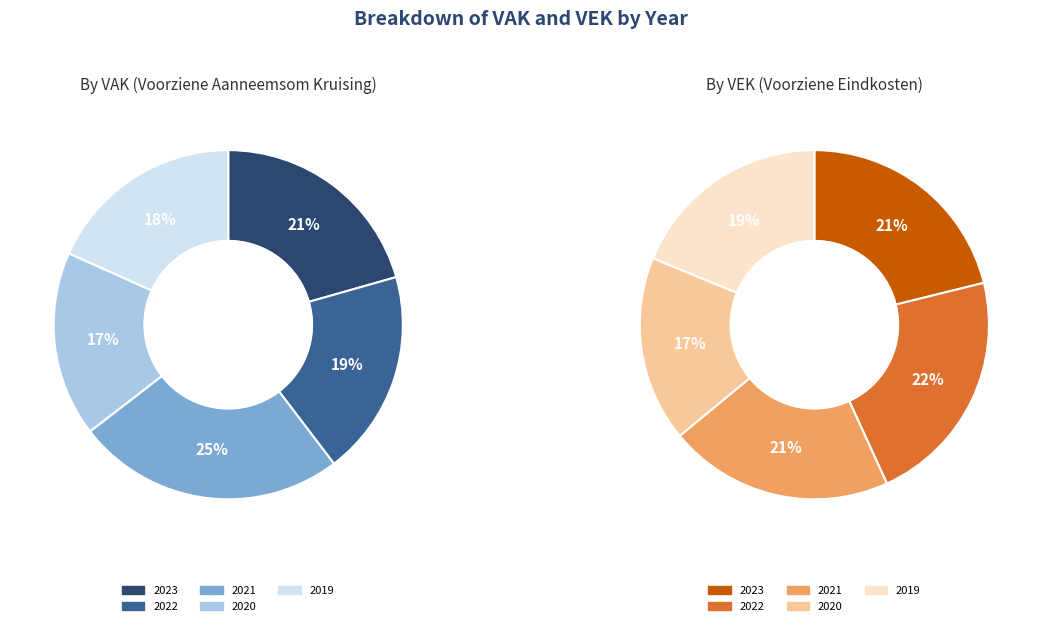

To the nearest percent, what is the difference between the 2023 and 2019 slice percentages?

2%